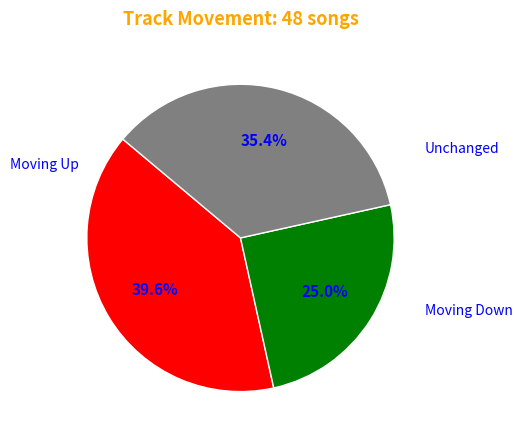

To the nearest percent, what is the average slice percentage?

33%